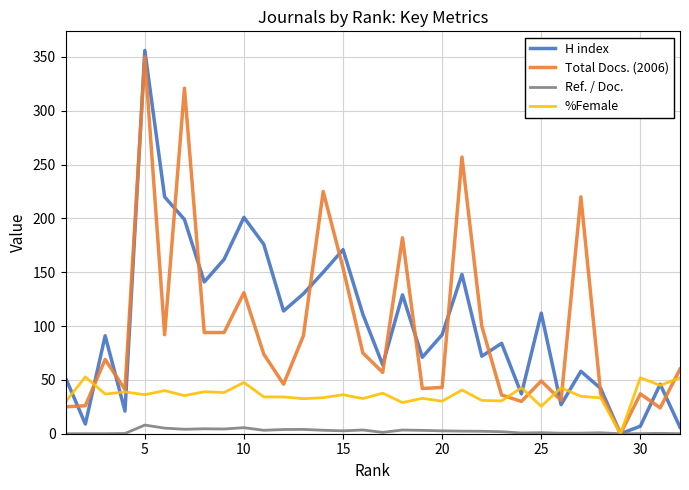

The Ref. / Doc. series shows 1.3 at 25. True or false?

False